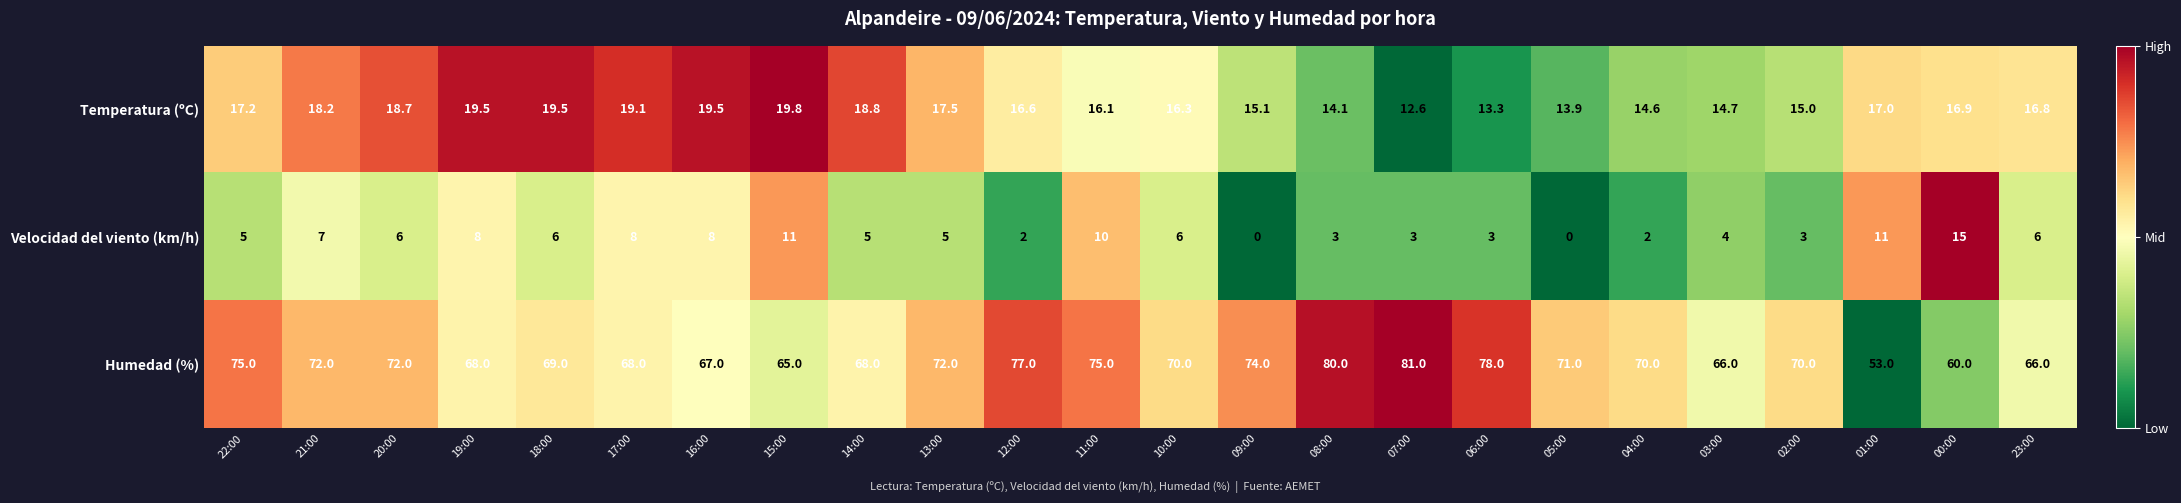

What is the spread (max minus min) of values at 04:00?

68.0